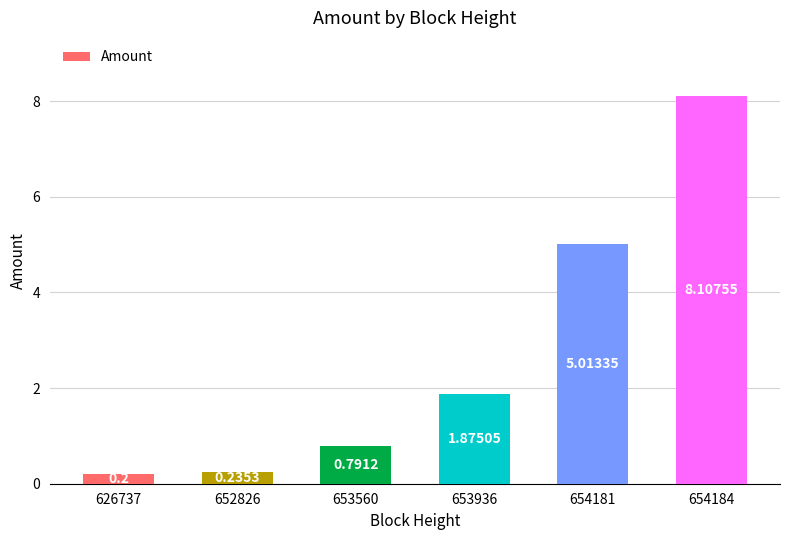

Between 626737 and 652826, which is larger?

652826